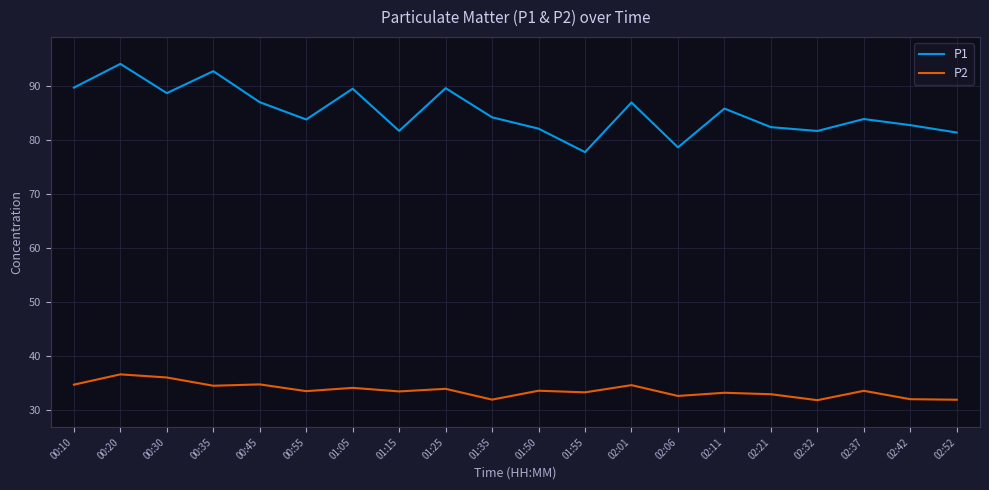

Rank the series at 01:05 from lowest to highest value.

P2, P1